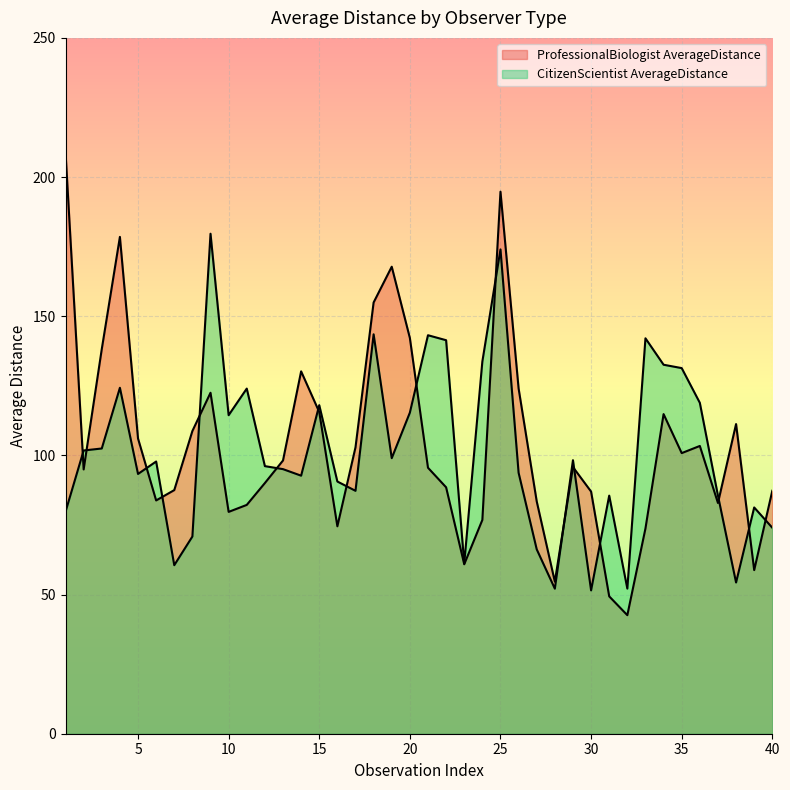

What is the value of the ProfessionalBiologist_AverageDistance point at the 20th from the left?

142.2